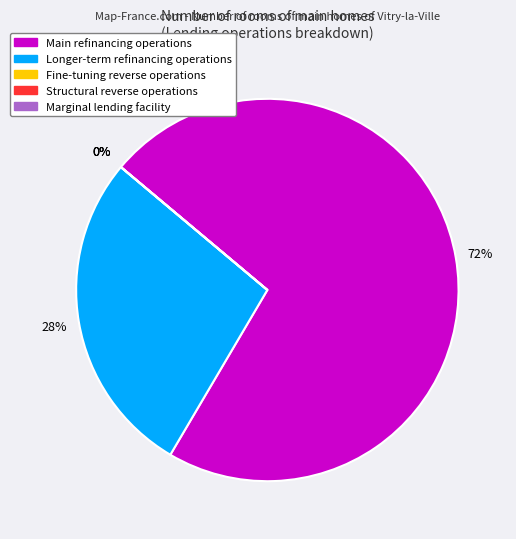

Is it true that Marginal lending facility is 1% of the pie?

False